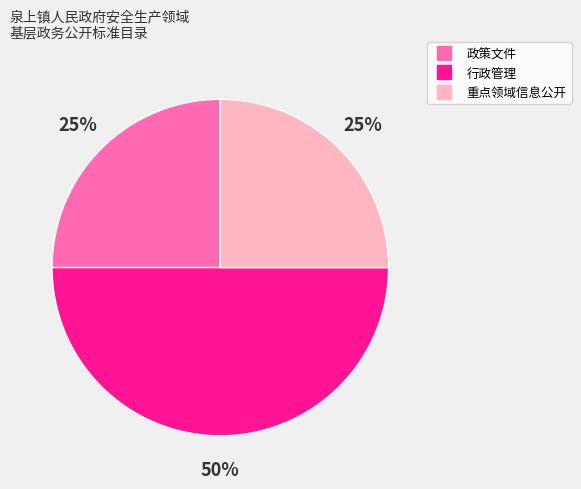

Which has a higher value, 行政管理 or 重点领域信息公开?

行政管理